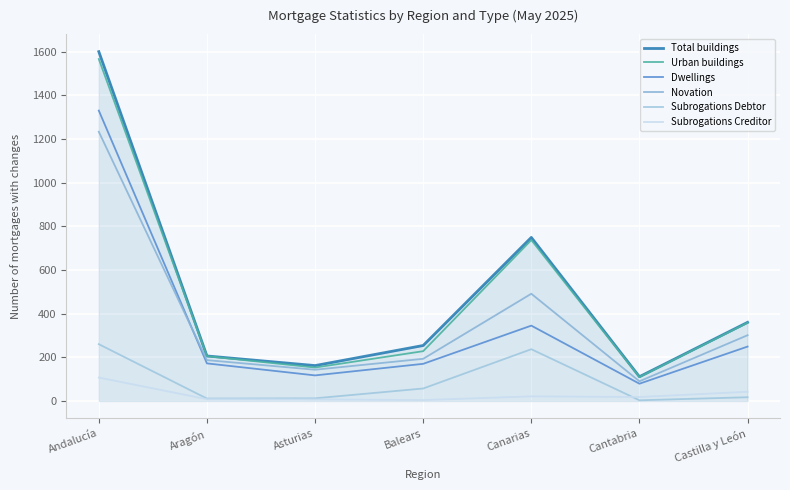

At which label does Urban buildings first exceed 228?

Andalucía